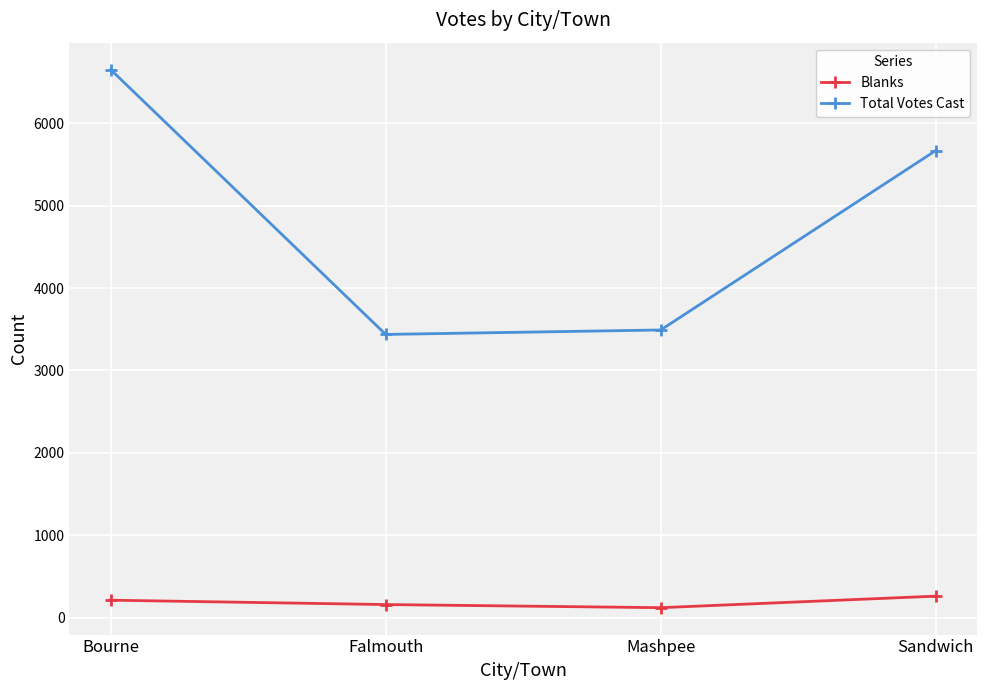

Which label corresponds to the largest value in the chart?

Bourne